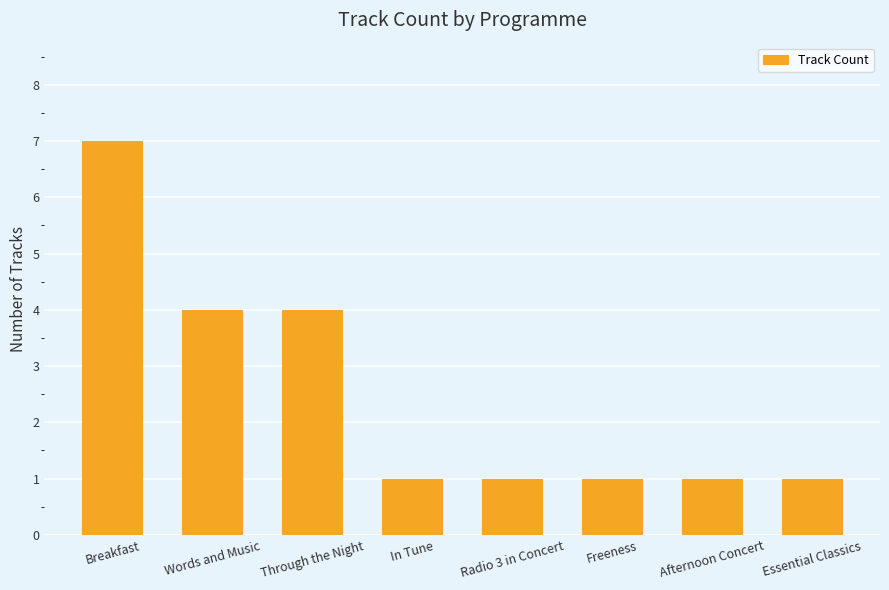

How many values are between 1 and 4?

7